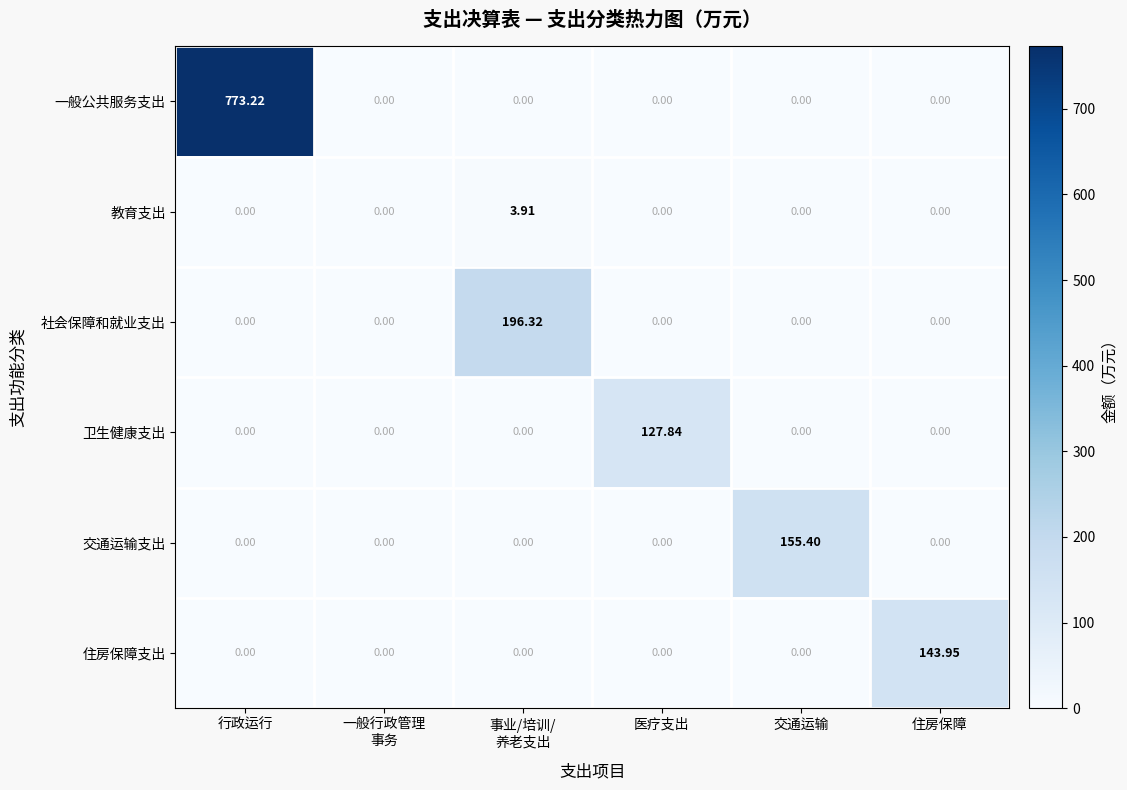

Which label corresponds to the largest value in the chart?

行政运行